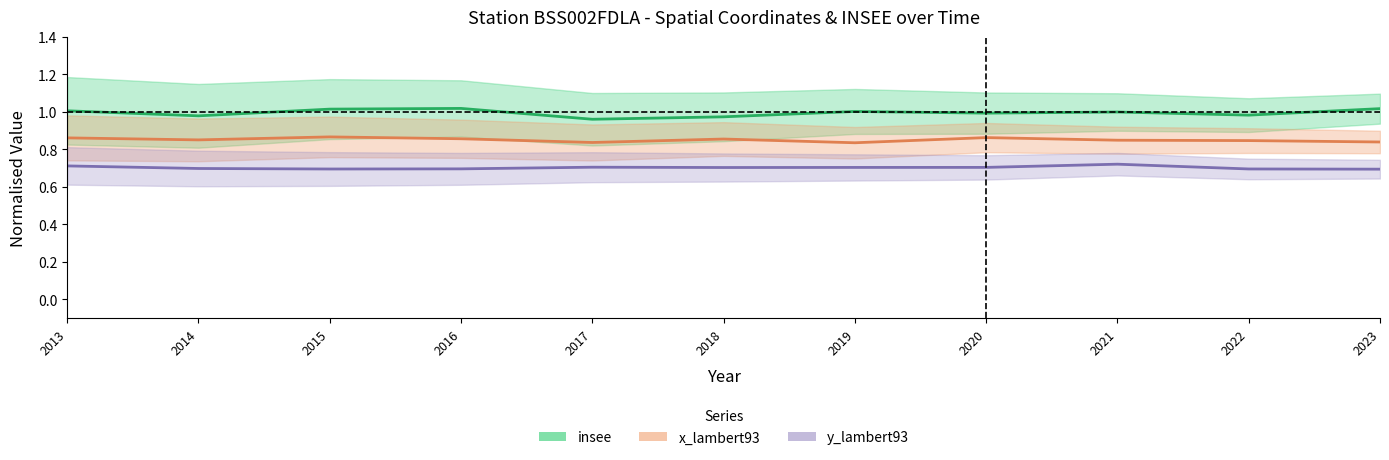

List the labels in order of insee value, smallest first.

2017, 2018, 2014, 2022, 2020, 2021, 2019, 2013, 2015, 2023, 2016